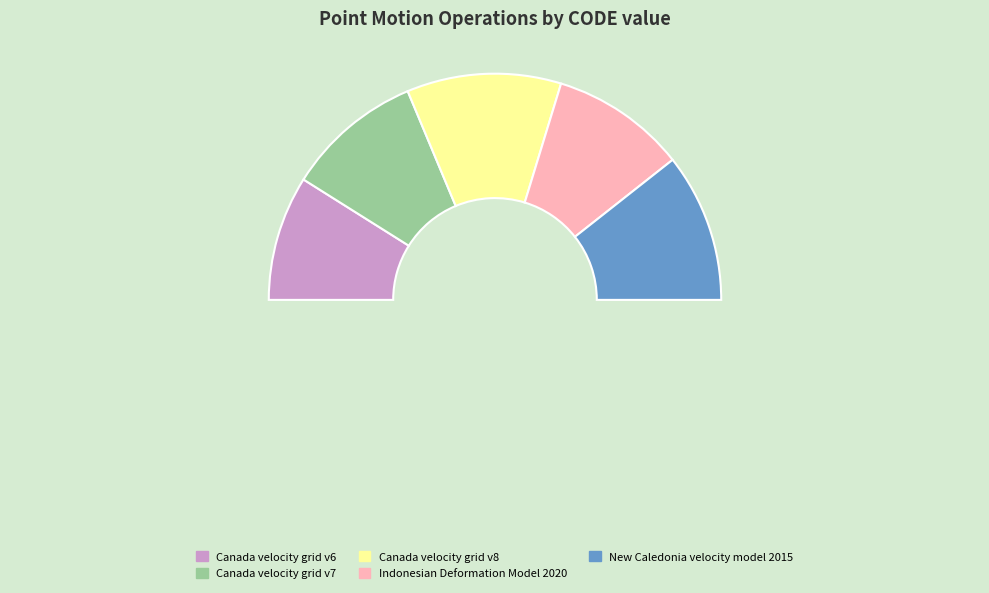

How many segments does this pie chart have?

5